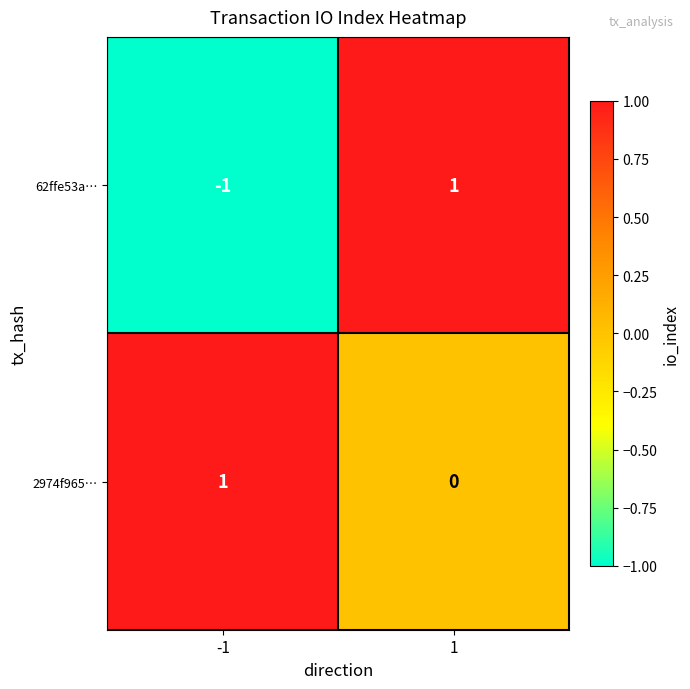

How many series are shown in this chart?

2